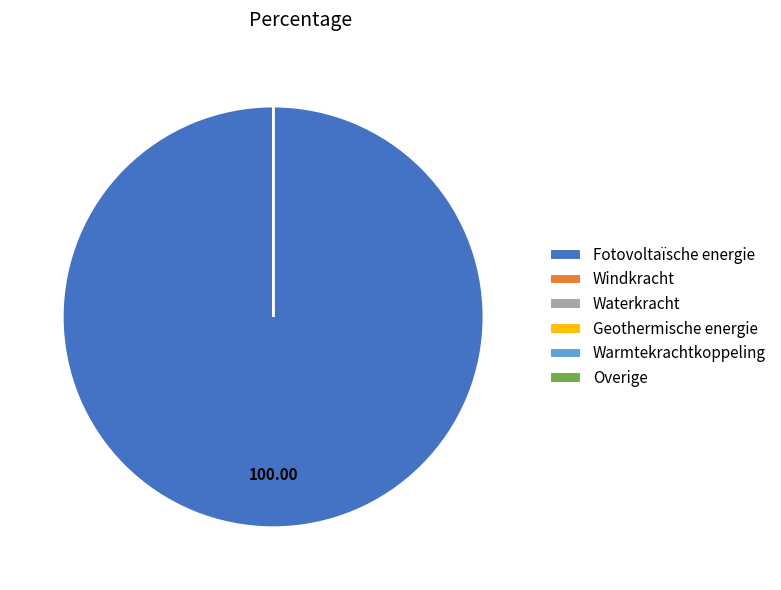

Which slice is the largest?

Fotovoltaïsche energie